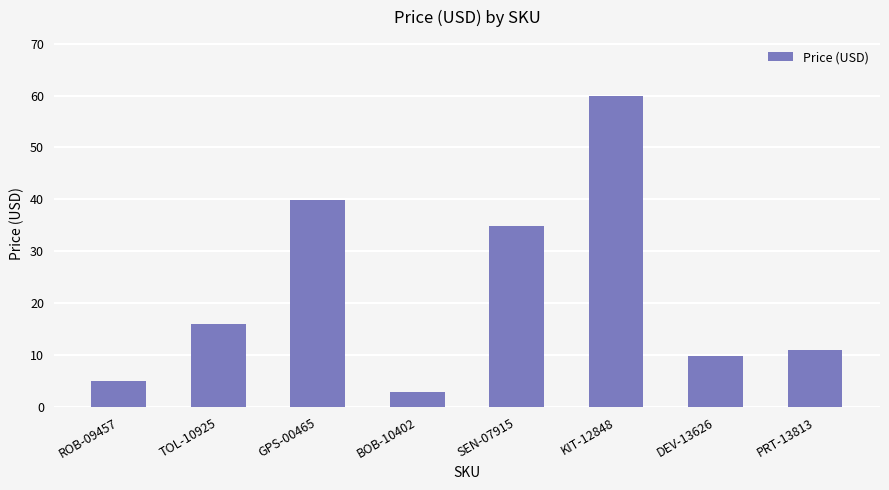

What is the label of the 8th bar from the left?

PRT-13813